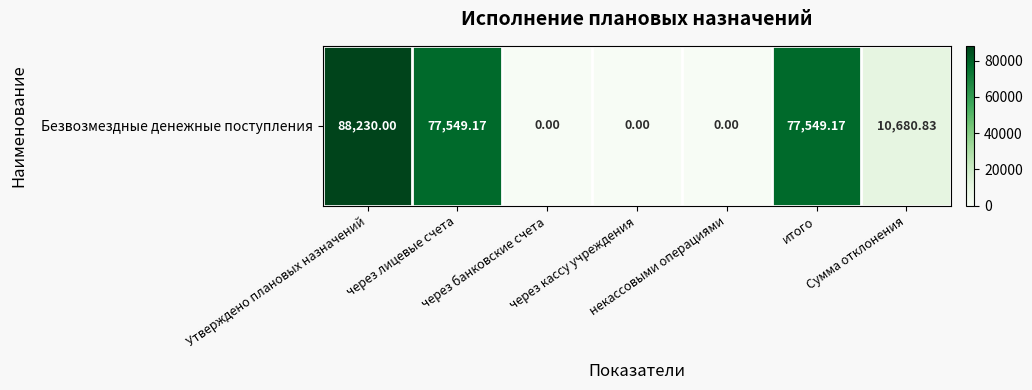

Which label corresponds to the smallest value in the chart?

через банковские счета